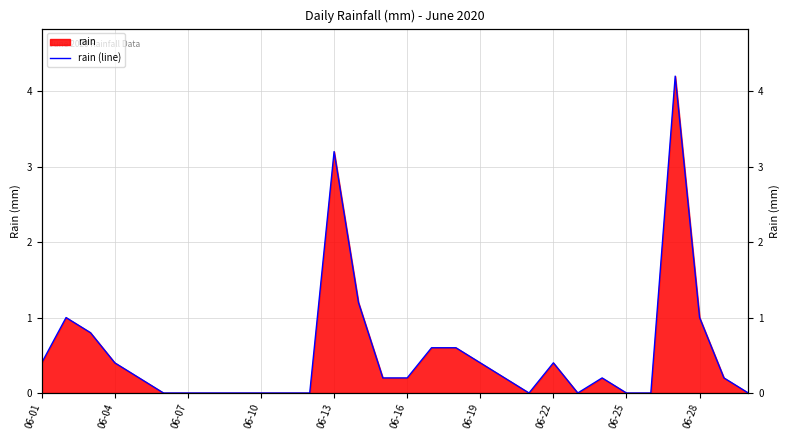

What is the average value?

0.5